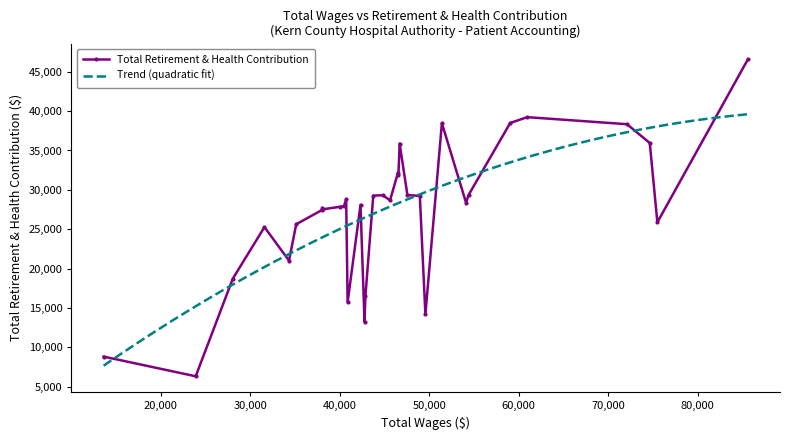

True or false: retirement_health and total_wages cross at least once.

False